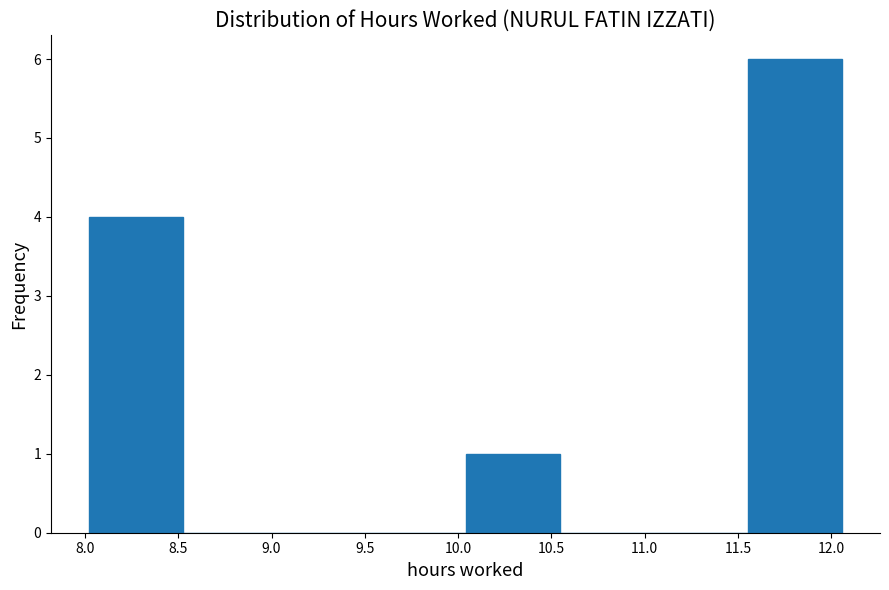

Reading left to right, transcribe this chart: for each bar, give the range it covers on the x-axis and its height. Neither the bar edges nor the heights are printed on the chart, so give them approximately, as read against the axes.

8.020 to 8.525: 4
8.525 to 9.030: 0
9.030 to 9.535: 0
9.535 to 10.040: 0
10.040 to 10.545: 1
10.545 to 11.050: 0
11.050 to 11.555: 0
11.555 to 12.060: 6